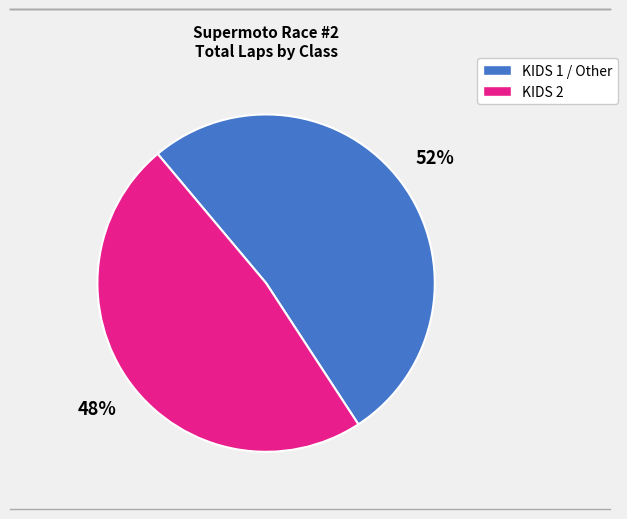

To the nearest percent, what is the average slice percentage?

50%